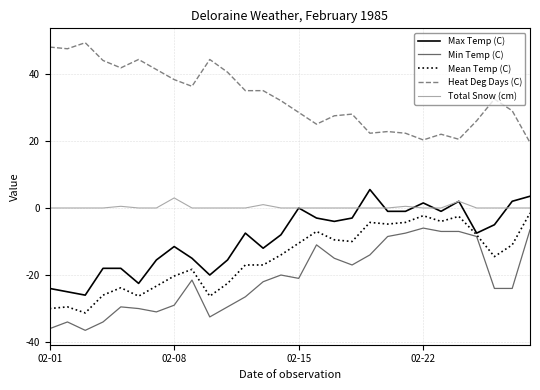

True or false: Mean Temp (C) and Heat Deg Days (C) cross at least once.

False